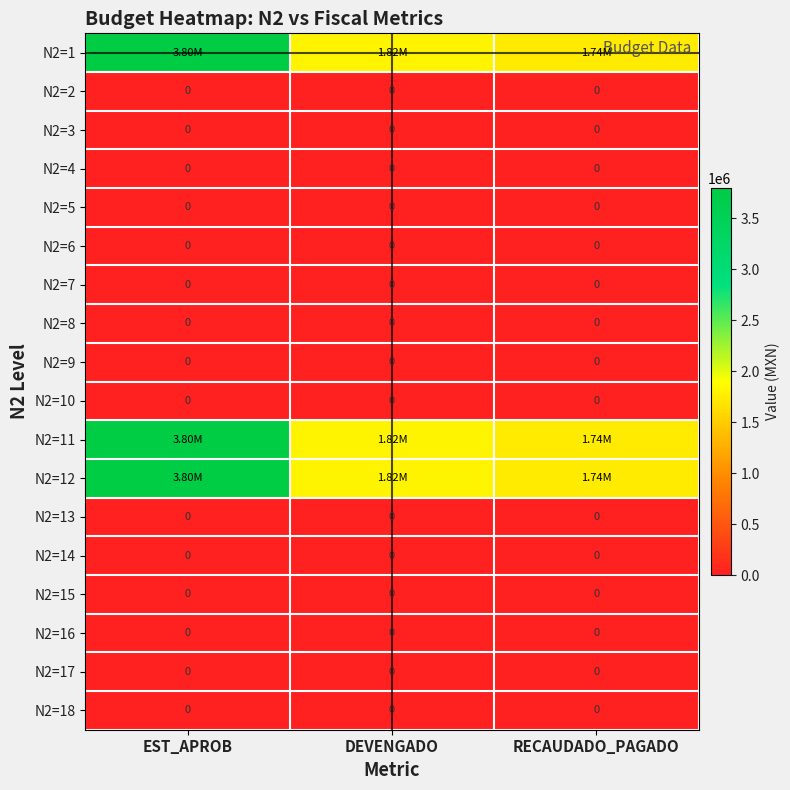

How many distinct data groups are displayed?

18